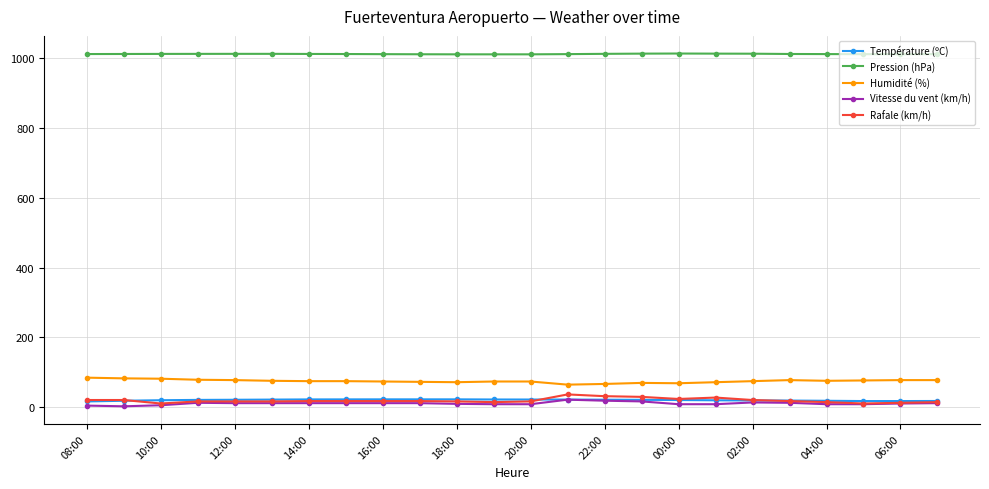

True or false: Humidité (%) has more than 0 points higher than both neighbors.

True